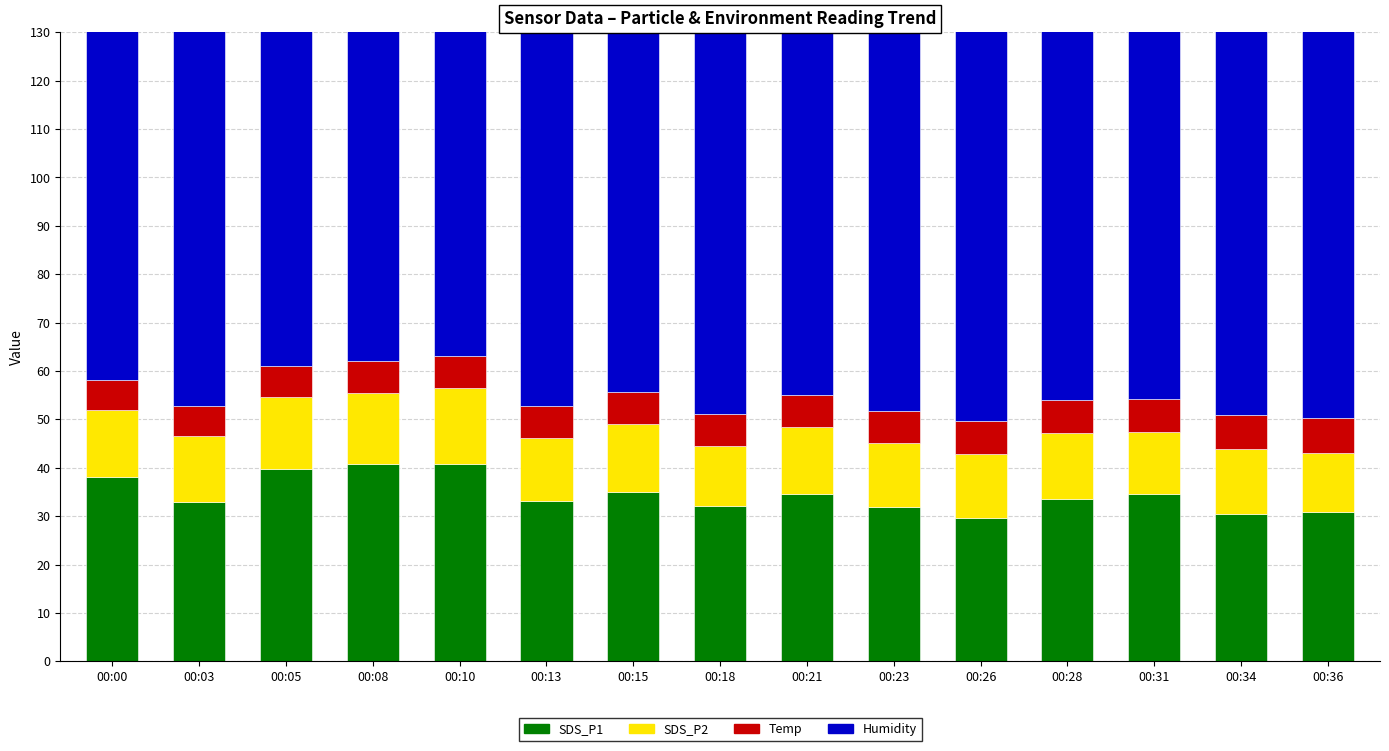

What is the lowest value of the Humidity series?

99.9